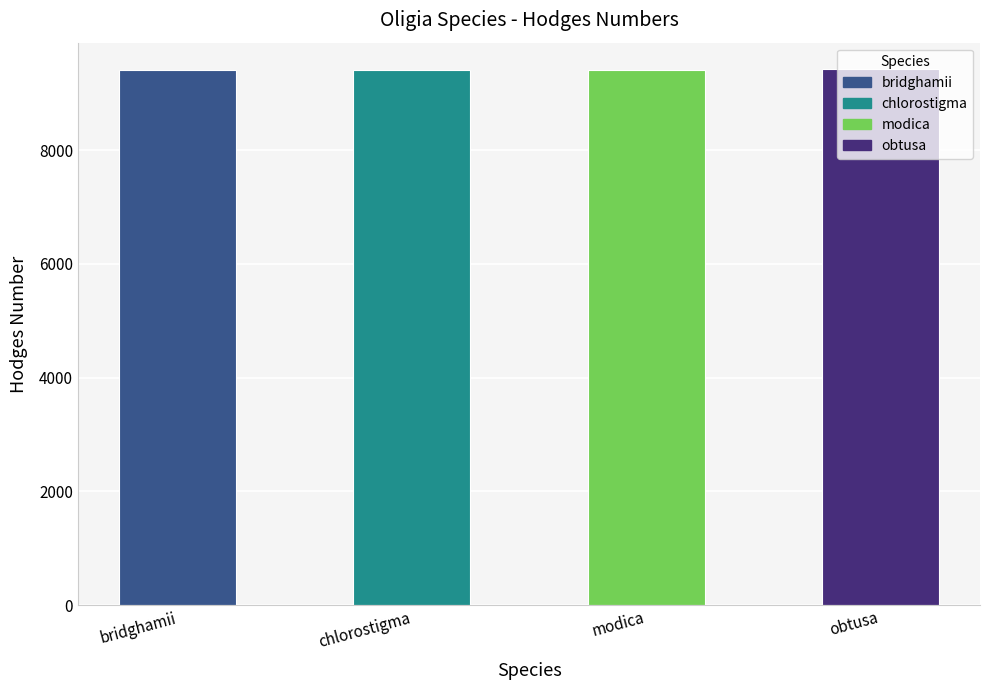

What is the ratio of the value at modica to the value at obtusa?

1.0